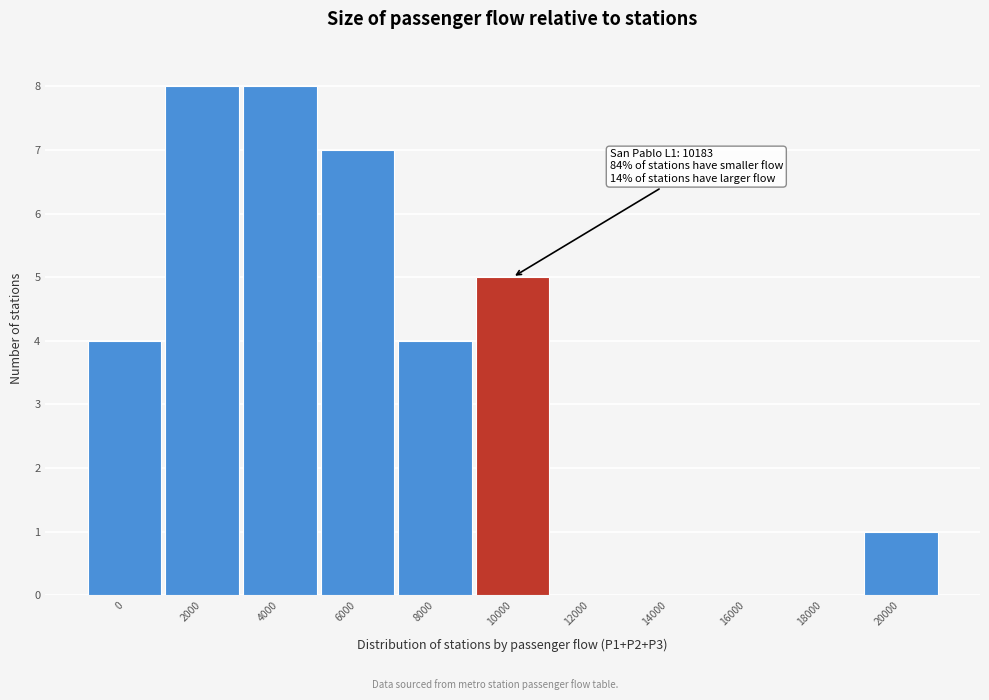

Reading left to right, transcribe all the data shown in this chart.

0=4	2000=8	4000=8	6000=7	8000=4	10000=5	12000=0	14000=0	16000=0	18000=0	20000=1